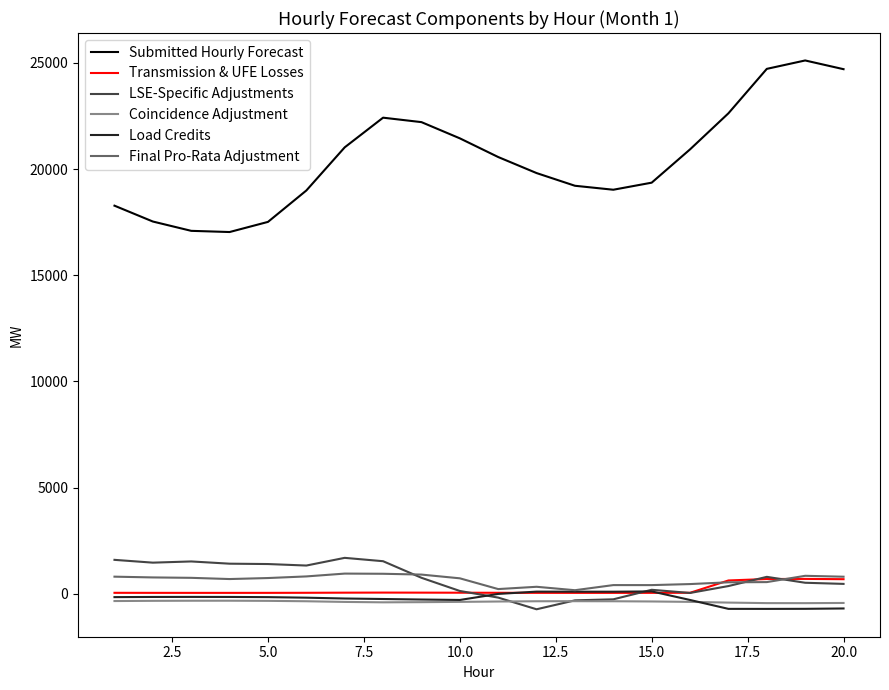

True or false: Submitted Hourly Forecast and Load Credits intersect in this chart.

False